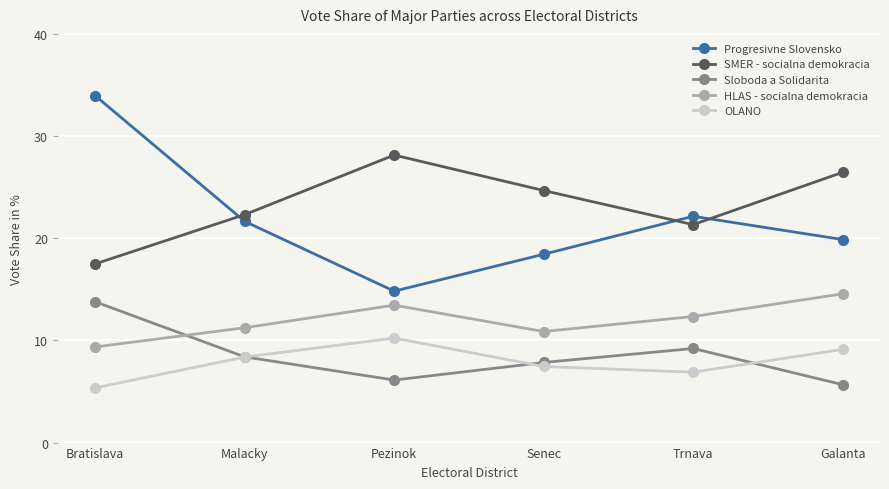

List the labels in order of SMER - socialna demokracia value, smallest first.

Bratislava, Trnava, Malacky, Senec, Galanta, Pezinok